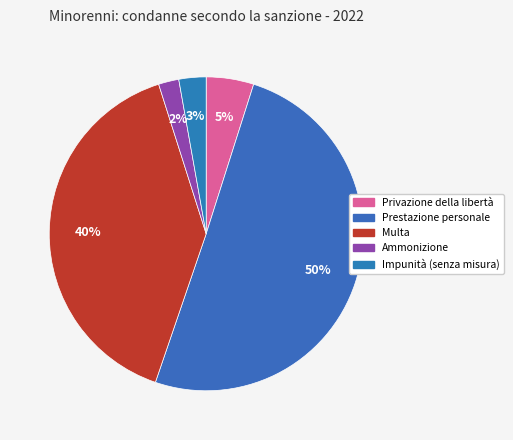

Which slice is the largest?

Prestazione personale